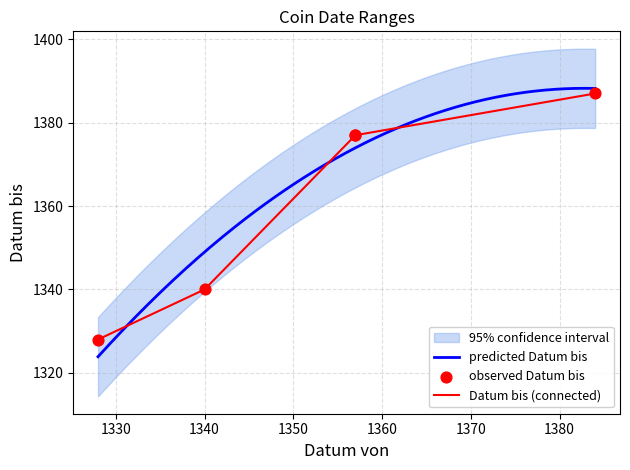

What is the minimum value for predicted Datum bis?

1323.9